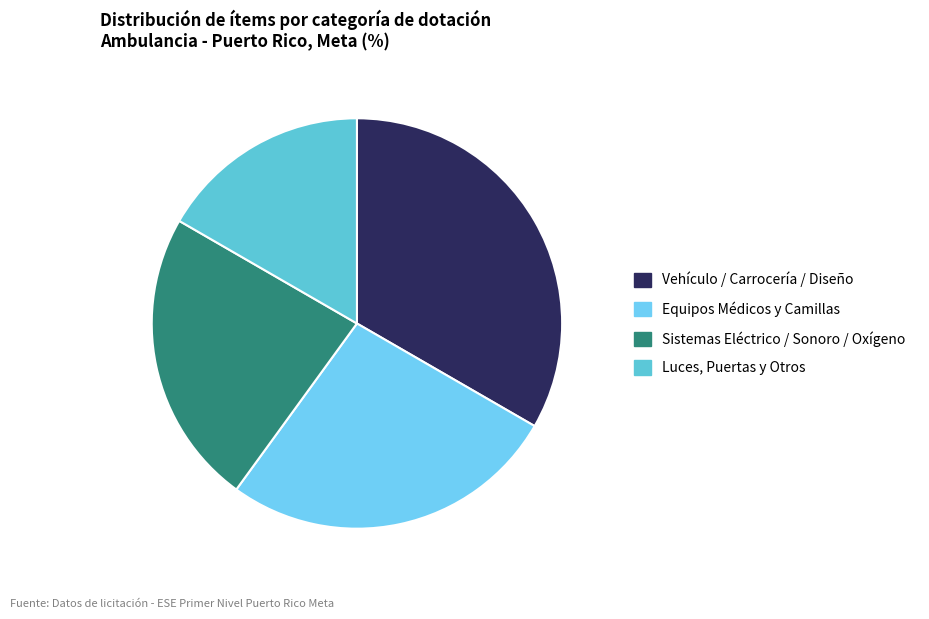

Rank the categories by value from highest to lowest.

Vehículo / Carrocería / Diseño, Equipos Médicos y Camillas, Sistemas Eléctrico / Sonoro / Oxígeno, Luces, Puertas y Otros